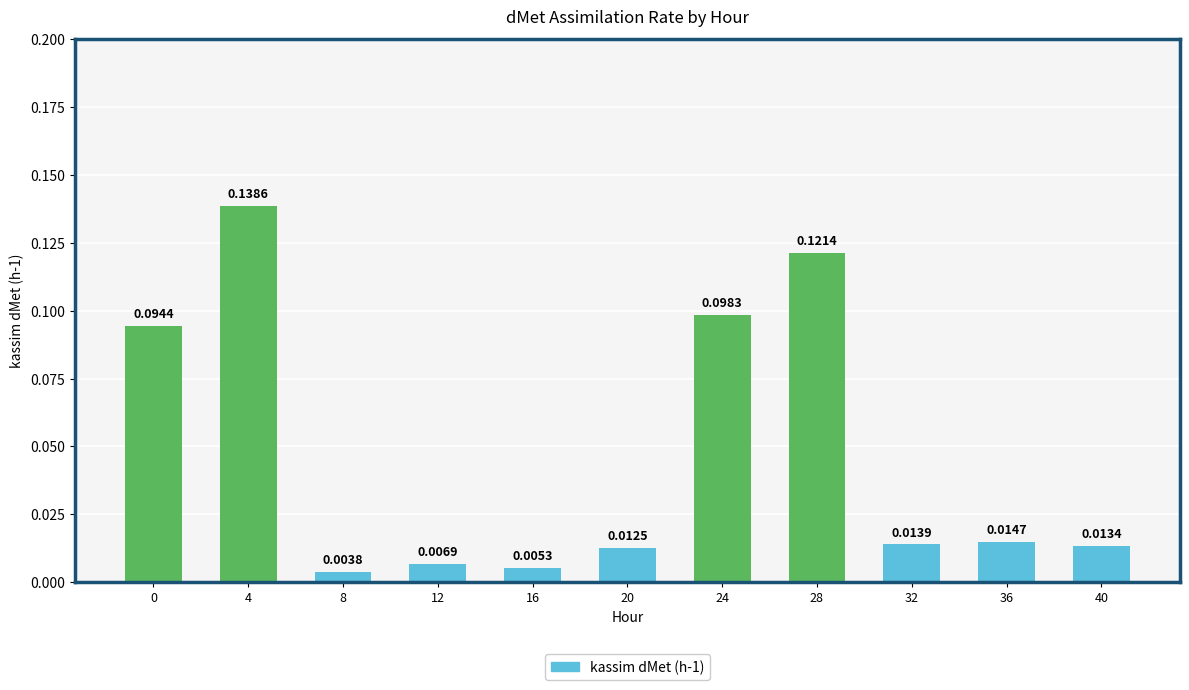

What is the sum of all values?

0.5